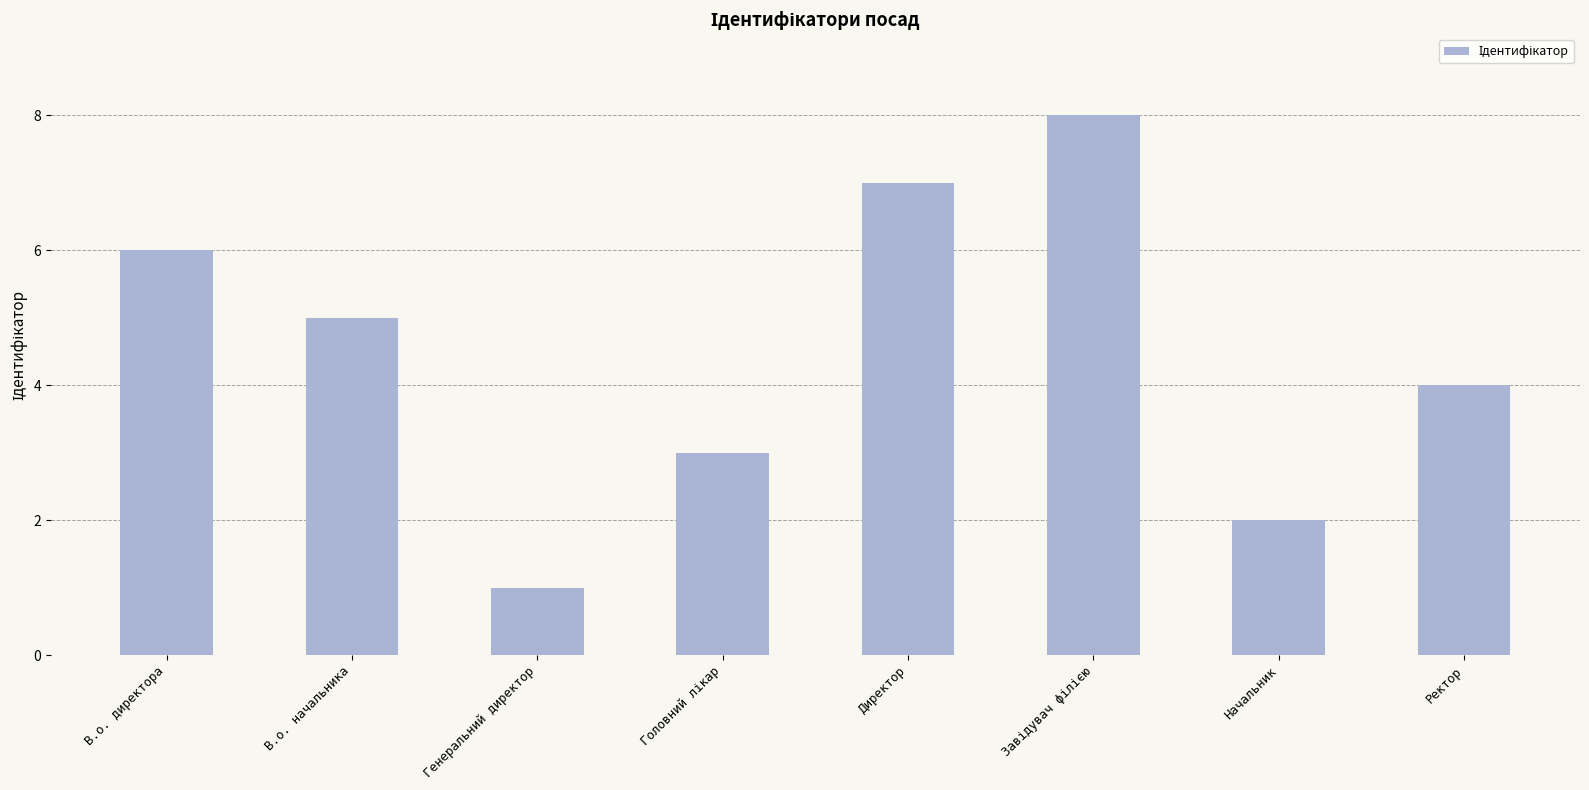

True or false: the data shows 6 at Ректор.

False